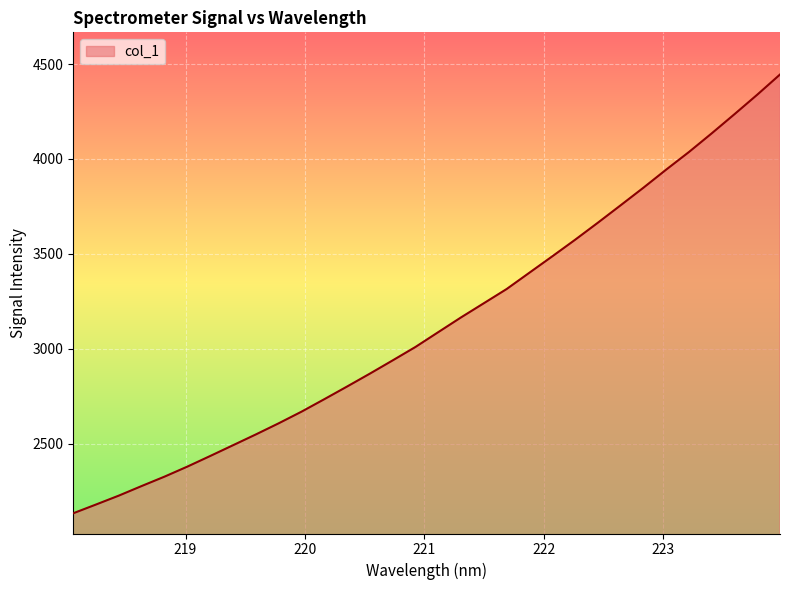

What is the difference between the maximum and minimum values?

2312.3